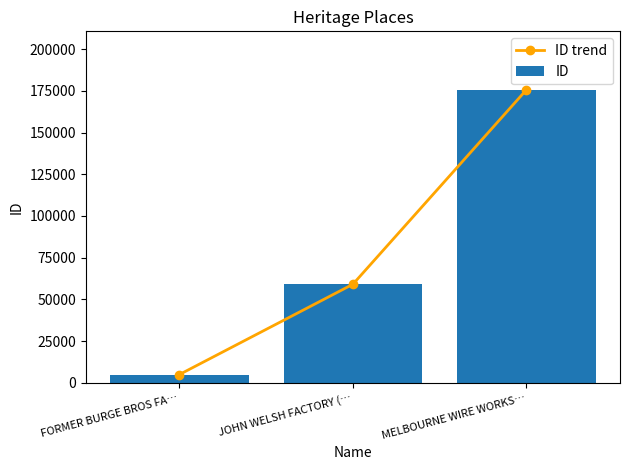

Count the ID trend values in the range 4928 to 175634.

3